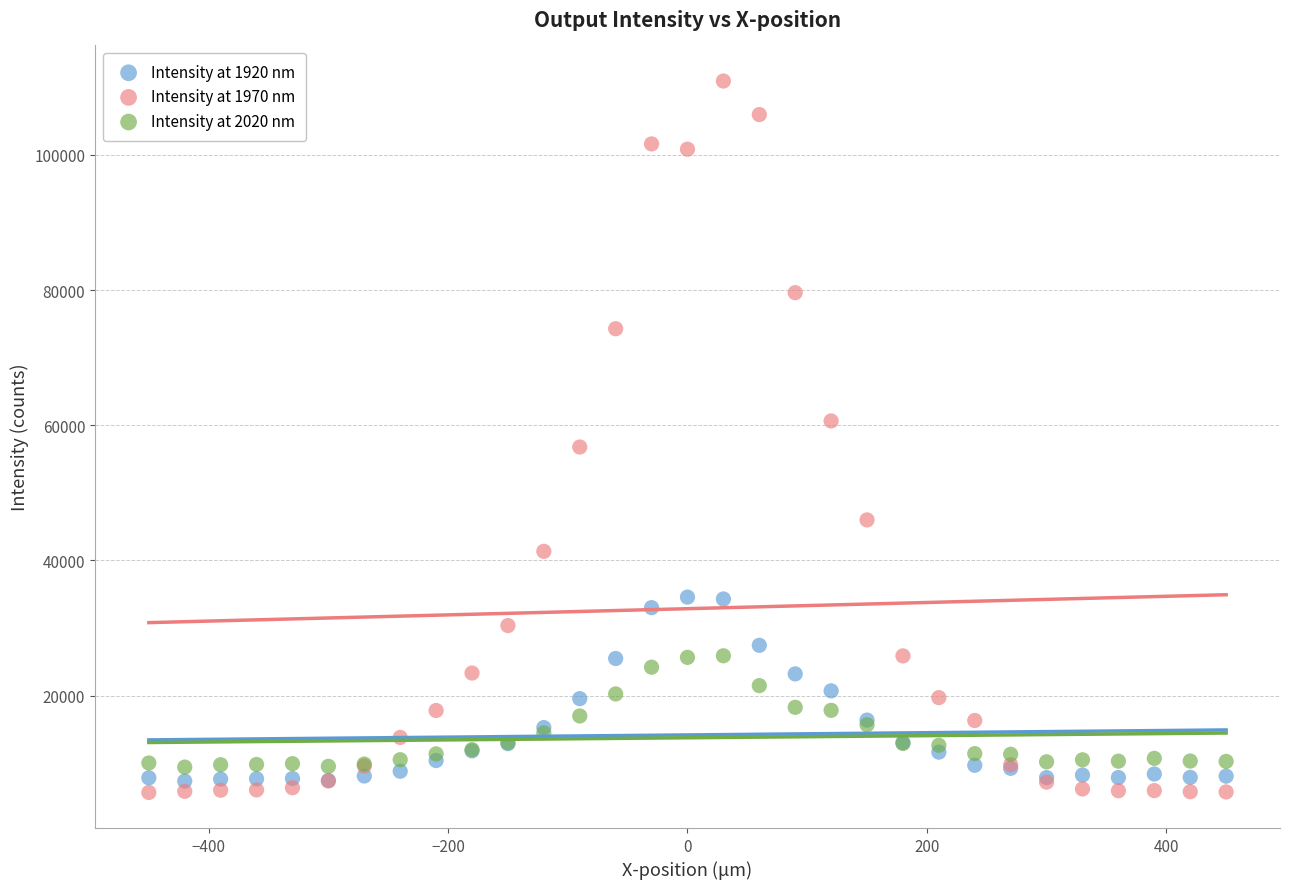

Which series has the largest Y range (max minus min)?

Intensity at 1970 nm